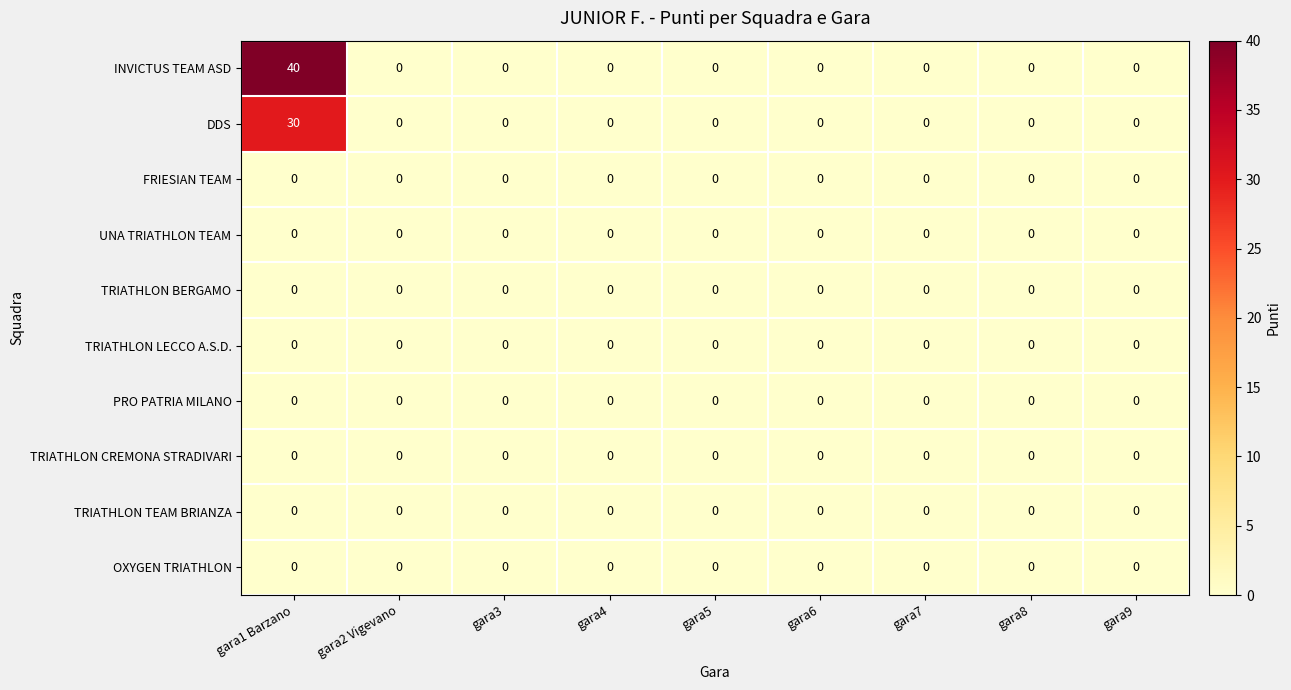

Which series has the largest total across all categories?

INVICTUS TEAM ASD